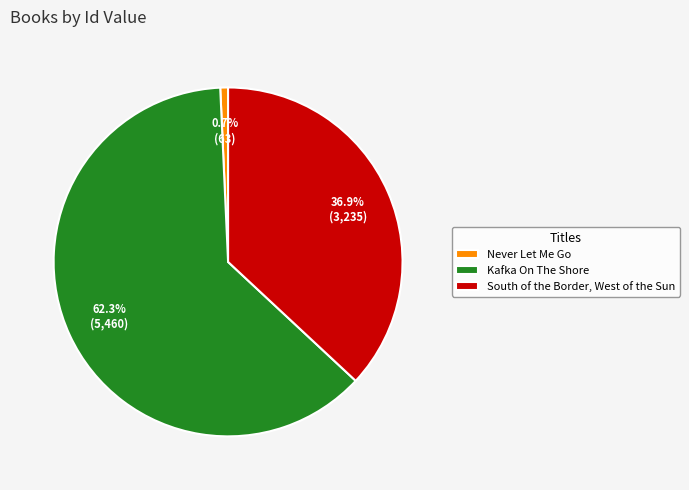

To the nearest percent, what is the average slice percentage?

33%